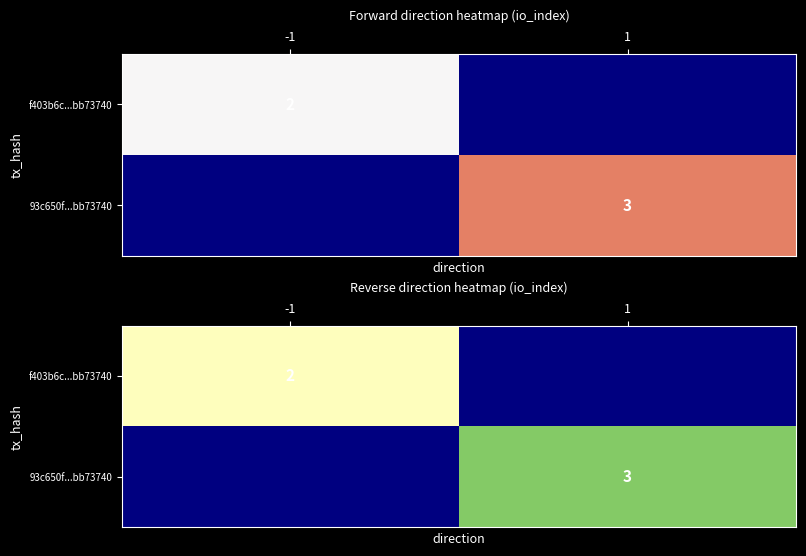

How many distinct data groups are displayed?

2